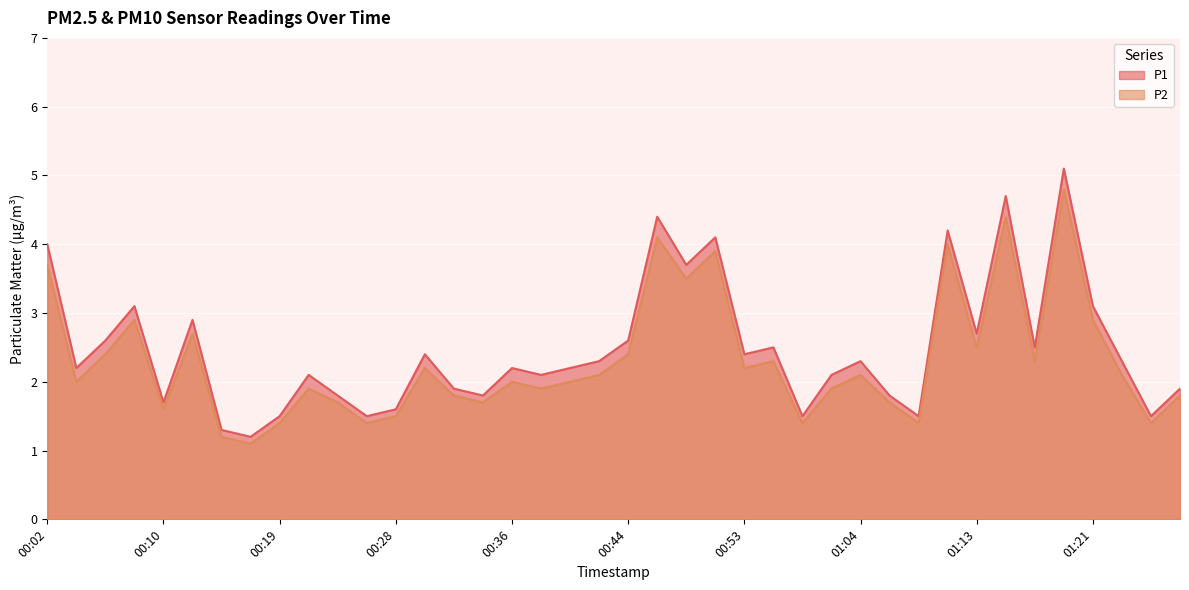

True or false: P2 and P1 intersect in this chart.

False